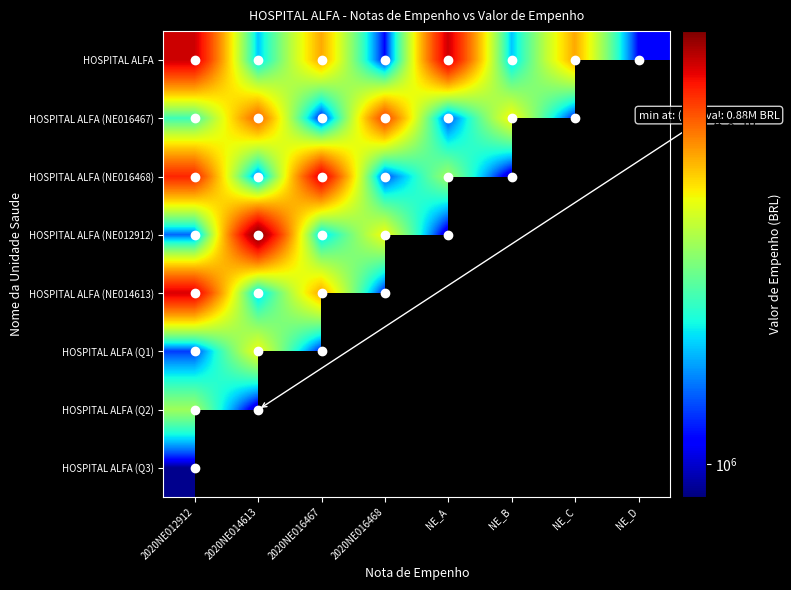

At which category does the chart reach its peak across all series?

2020NE014613